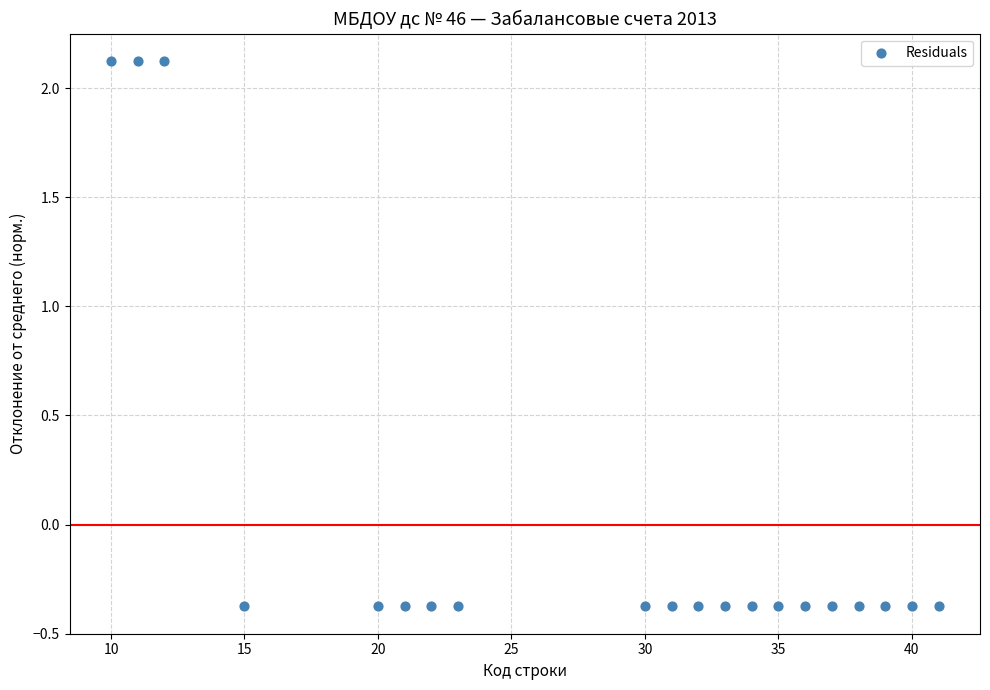

What is the range of X values (max minus min)?

31.0